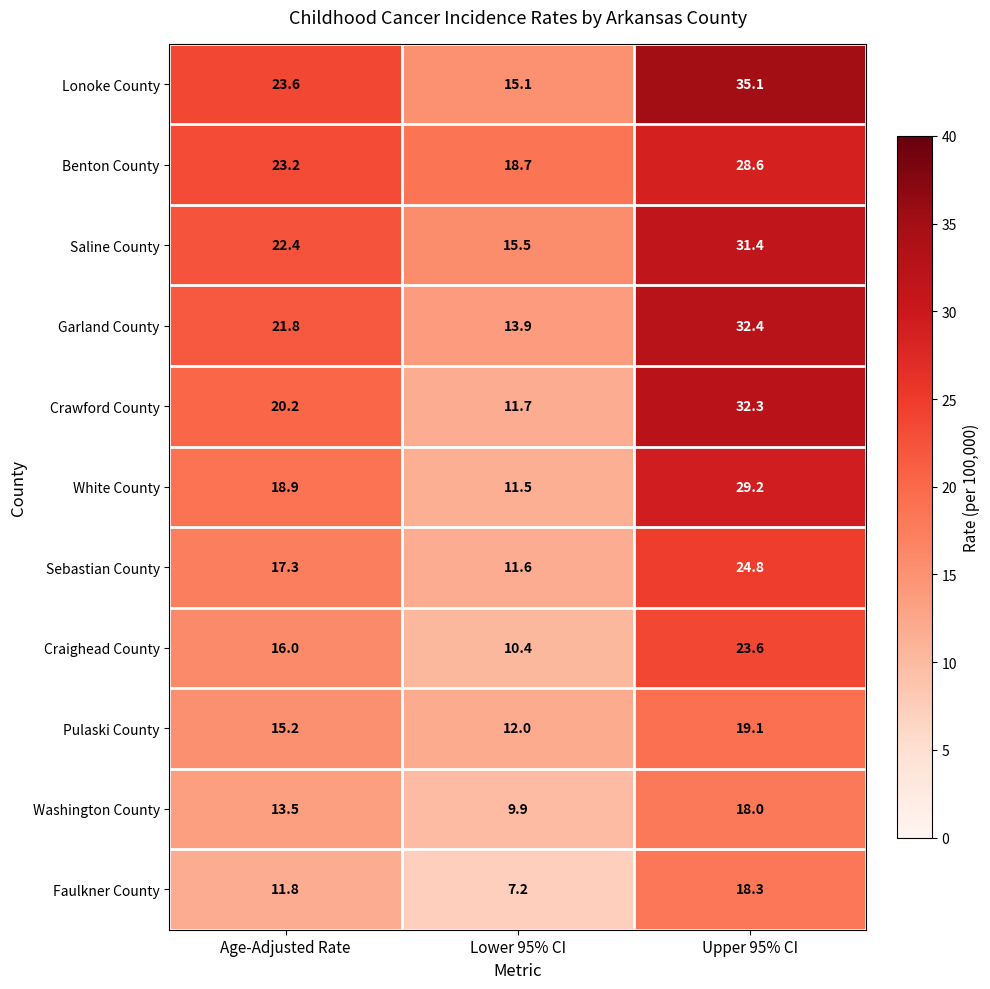

At which label is Garland County closest to 23?

Age-Adjusted Rate